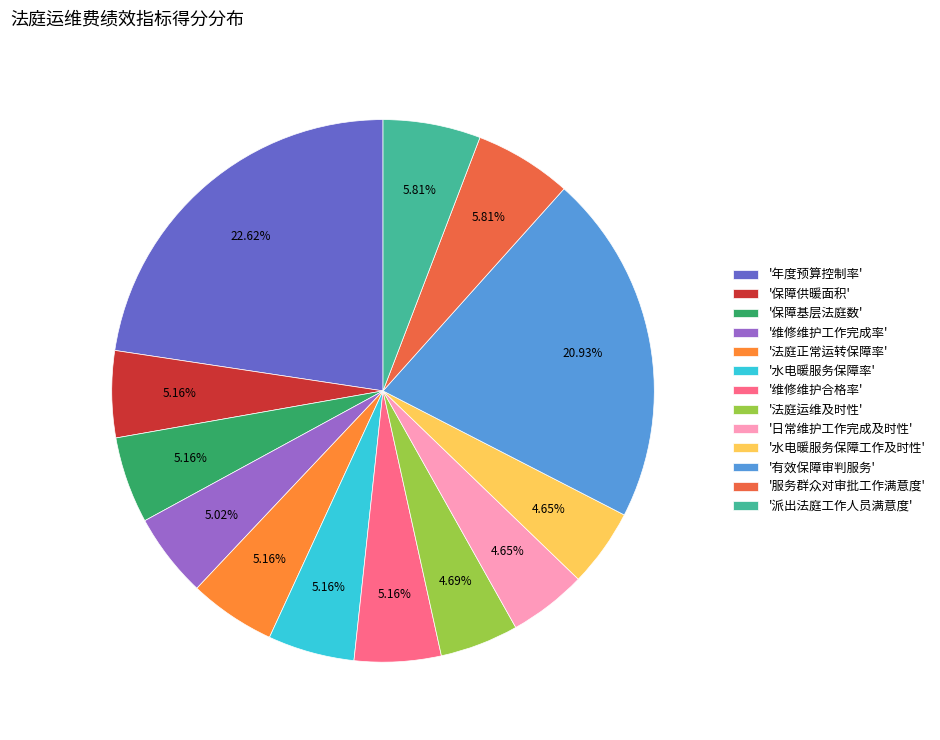

Is '水电暖服务保障工作及时性' the majority of the pie?

No